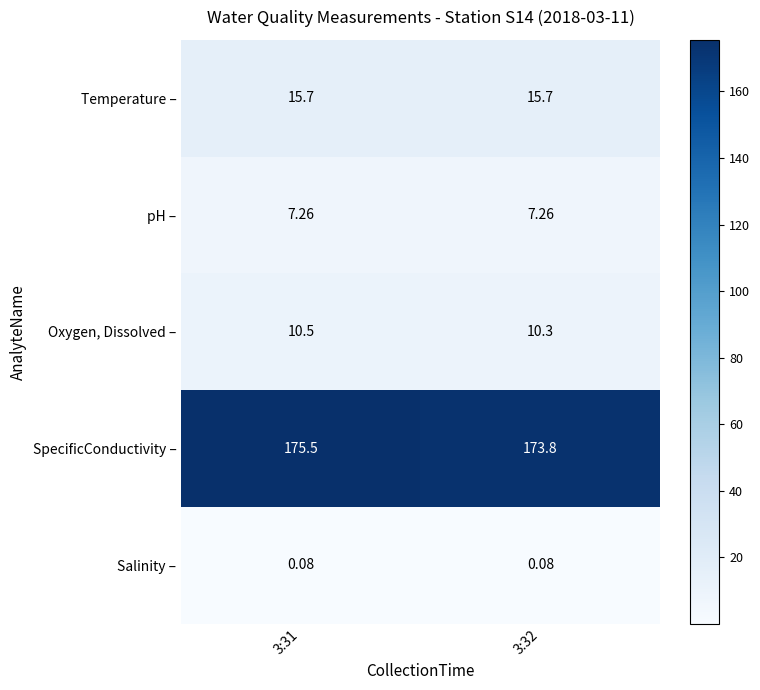

Which series has the widest spread of values?

SpecificConductivity –